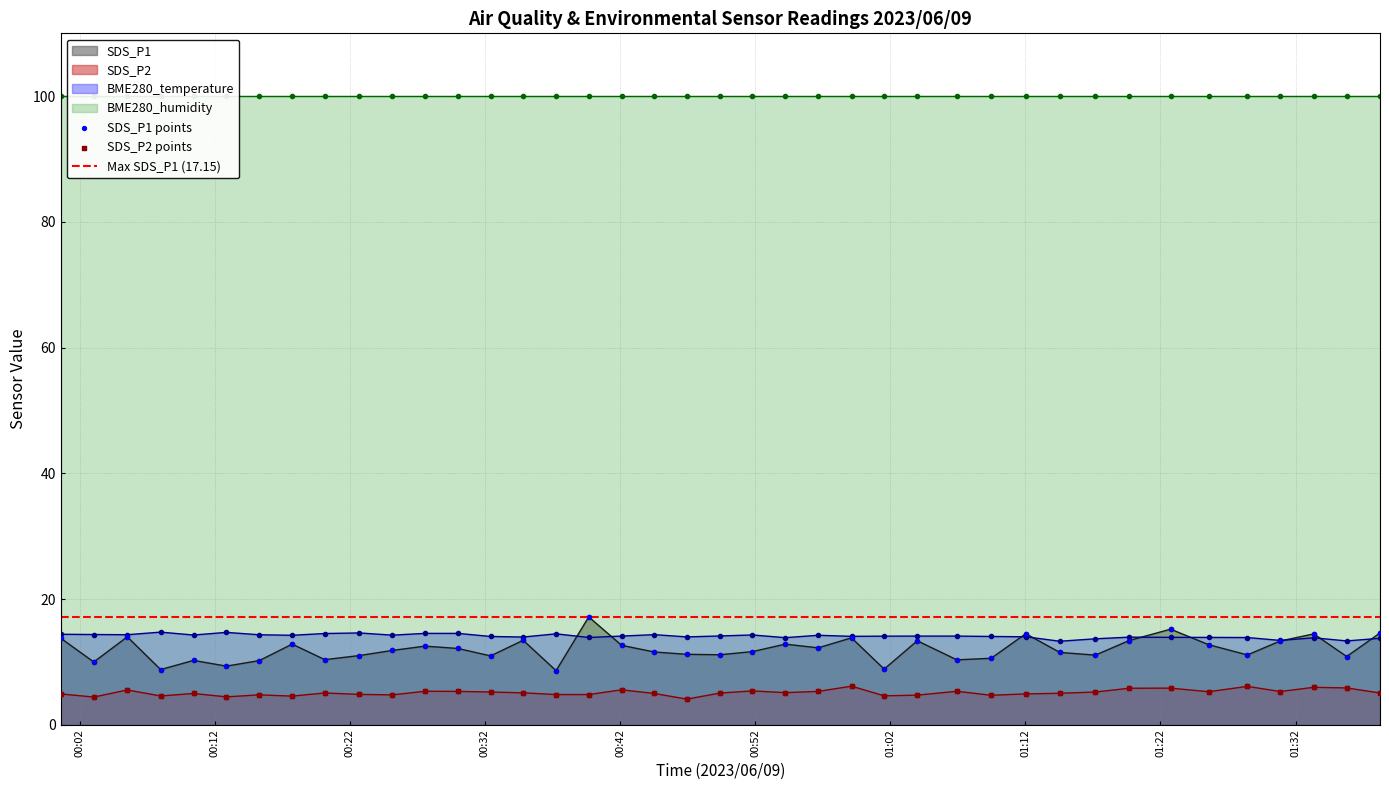

What is the highest value of the SDS_P2 series?

6.1